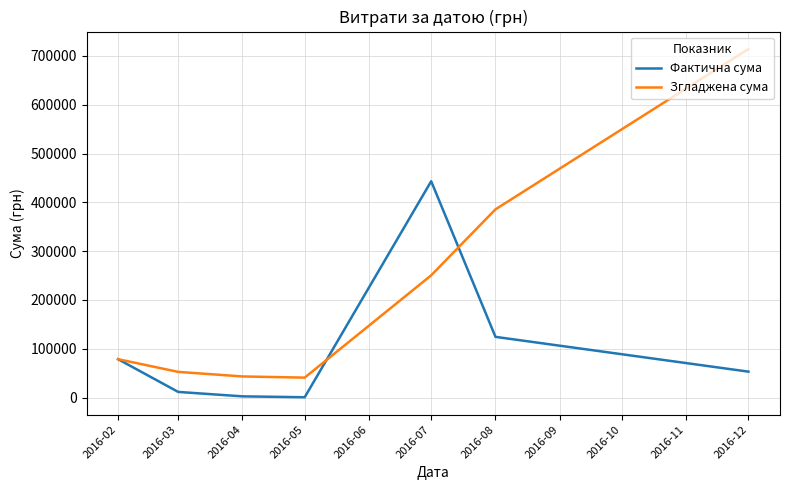

Rank the series by their maximum value, from highest to lowest.

Згладжена сума, Фактична сума